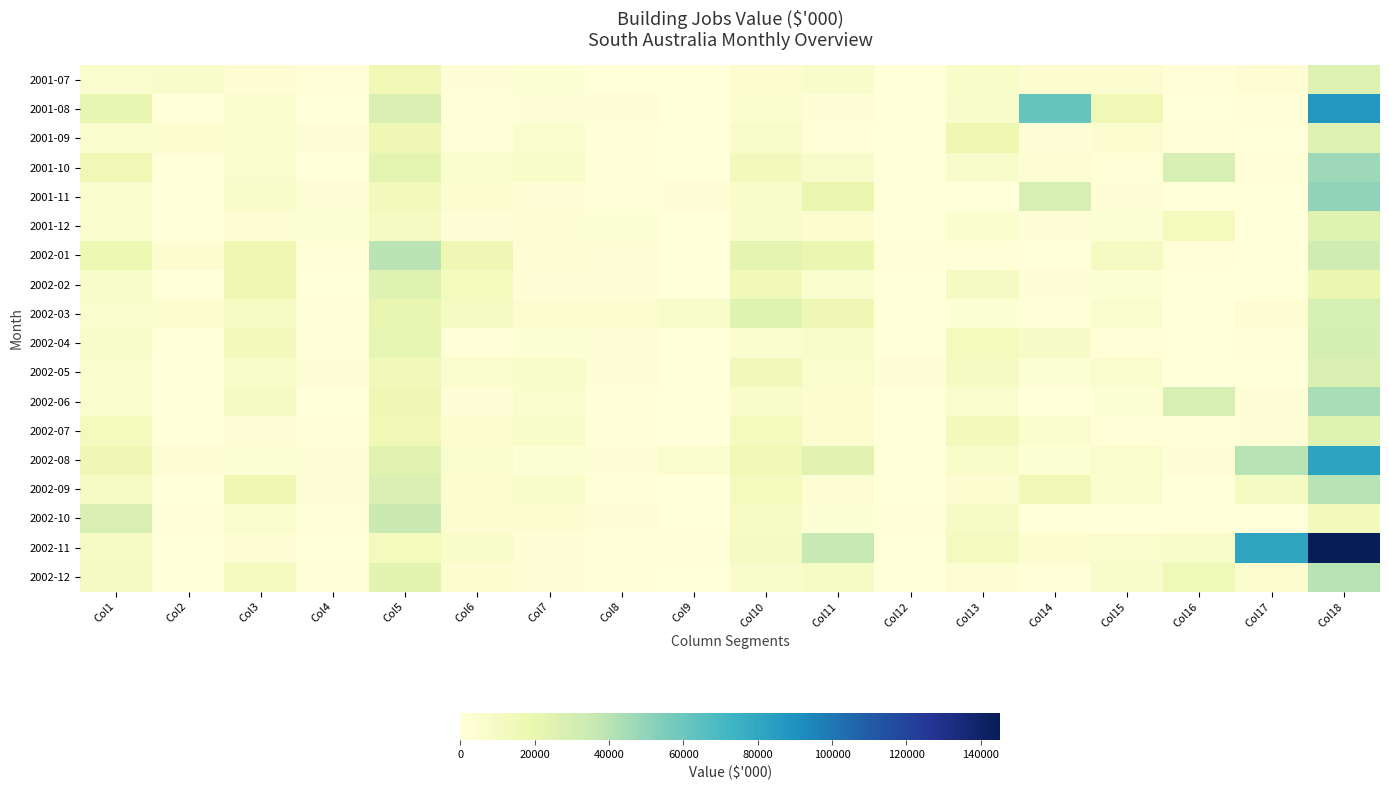

At how many categories does at least one series exceed 60182?

3